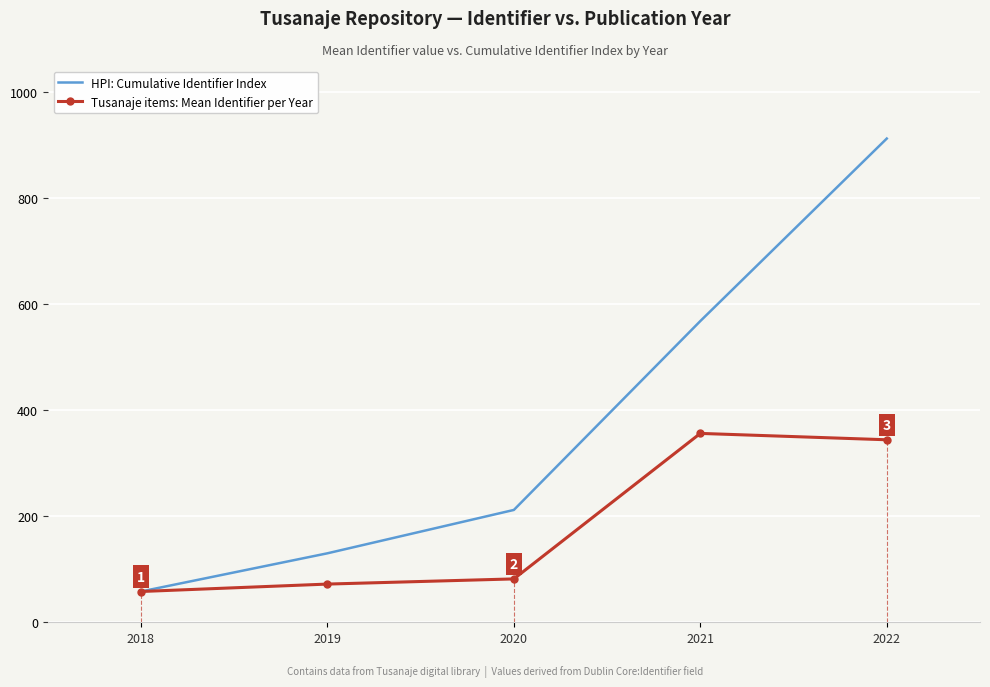

How many values in the Tusanaje items: Mean Identifier per Year series are below 81?

2